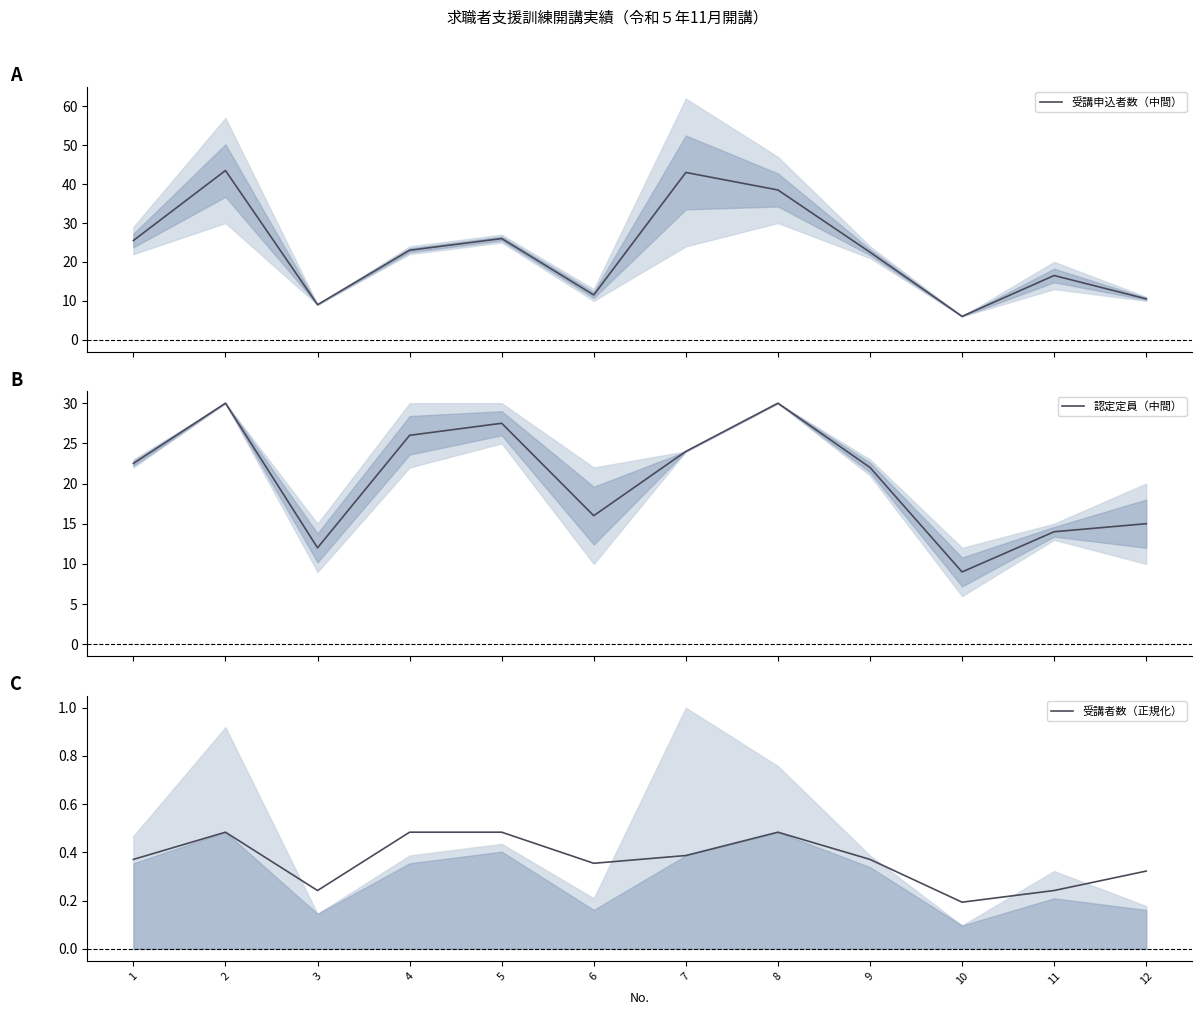

Reading left to right, transcribe all the data shown in this chart.

受講申込者数（中間）: 25.5	43.5	9.0	23.0	26.0	11.5	43.0	38.5	22.5	6.0	16.5	10.5
認定定員（中間）: 22.5	30.0	12.0	26.0	27.5	16.0	24.0	30.0	22.0	9.0	14.0	15.0
受講者数（正規化）: 0.4	0.5	0.2	0.5	0.5	0.4	0.4	0.5	0.4	0.2	0.2	0.3